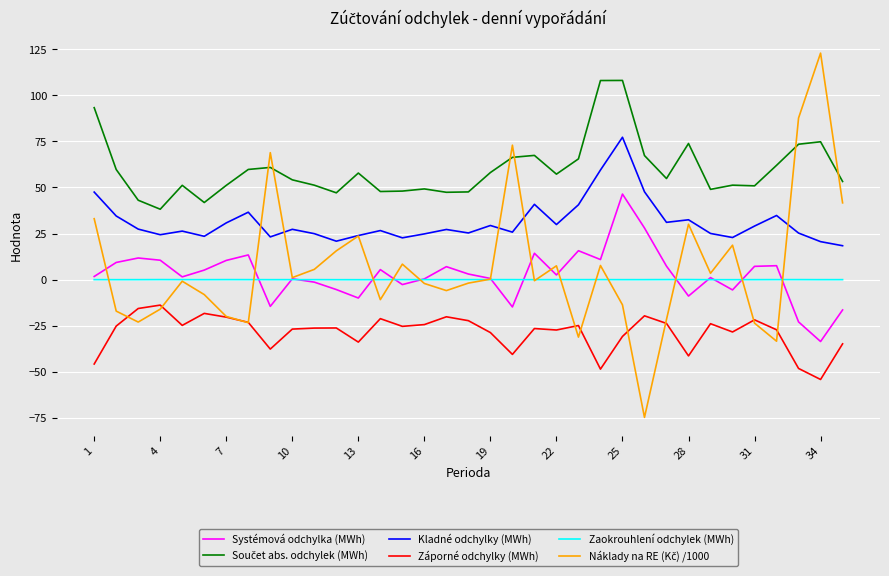

What is the minimum value shown in the chart?

-74.7